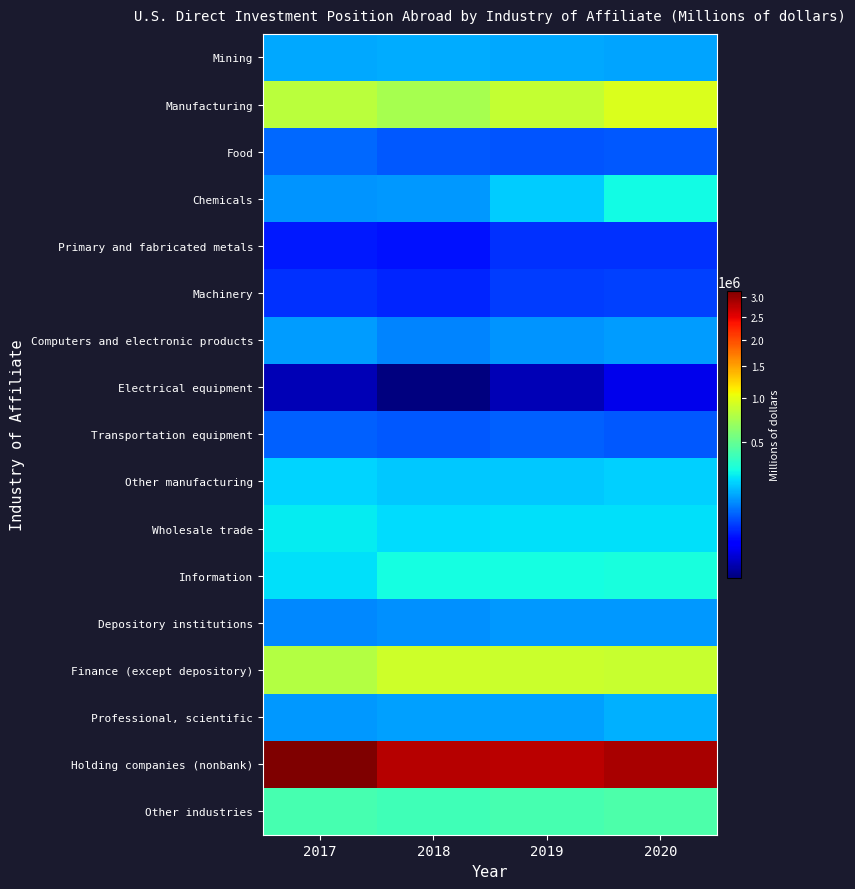

Reading right to left, transcribe all the data shown in this chart.

Mining: 2020=154291	2019=160105	2018=165305	2017=162908
Manufacturing: 2020=956176	2019=857510	2018=738377	2017=806448
Food: 2020=82267	2019=79079	2018=82419	2017=93903
Chemicals: 2020=282111	2019=210697	2018=141848	2017=139746
Primary and fabricated metals: 2020=57169	2019=57218	2018=39852	2017=44856
Machinery: 2020=65437	2019=63380	2018=49844	2017=55776
Computers and electronic products: 2020=148626	2019=139097	2018=122911	2017=144946
Electrical equipment: 2020=25455	2019=18103	2018=16364	2017=18033
Transportation equipment: 2020=83137	2019=87195	2018=83444	2017=87292
Other manufacturing: 2020=211974	2019=202741	2018=201695	2017=221896
Wholesale trade: 2020=239629	2019=239788	2018=229396	2017=255235
Information: 2020=299826	2019=292274	2018=292489	2017=240143
Depository institutions: 2020=144189	2019=141437	2018=134570	2017=124044
Finance (except depository): 2020=874239	2019=877188	2018=894352	2017=781180
Professional, scientific: 2020=168341	2019=151013	2018=150399	2017=140179
Holding companies (nonbank): 2020=2881761	2019=2772907	2018=2794202	2017=3176645
Other industries: 2020=433849	2019=415203	2018=393200	2017=410909